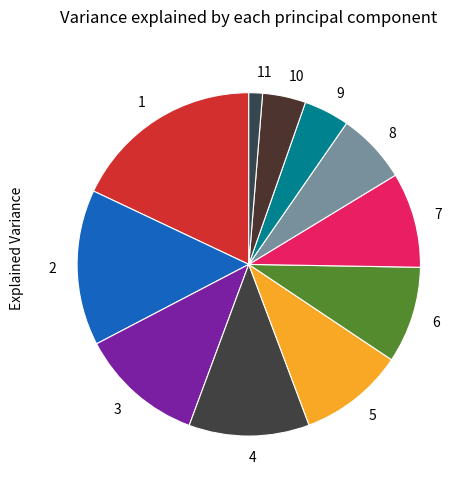

The 10 slice represents 4% of the pie. True or false?

True